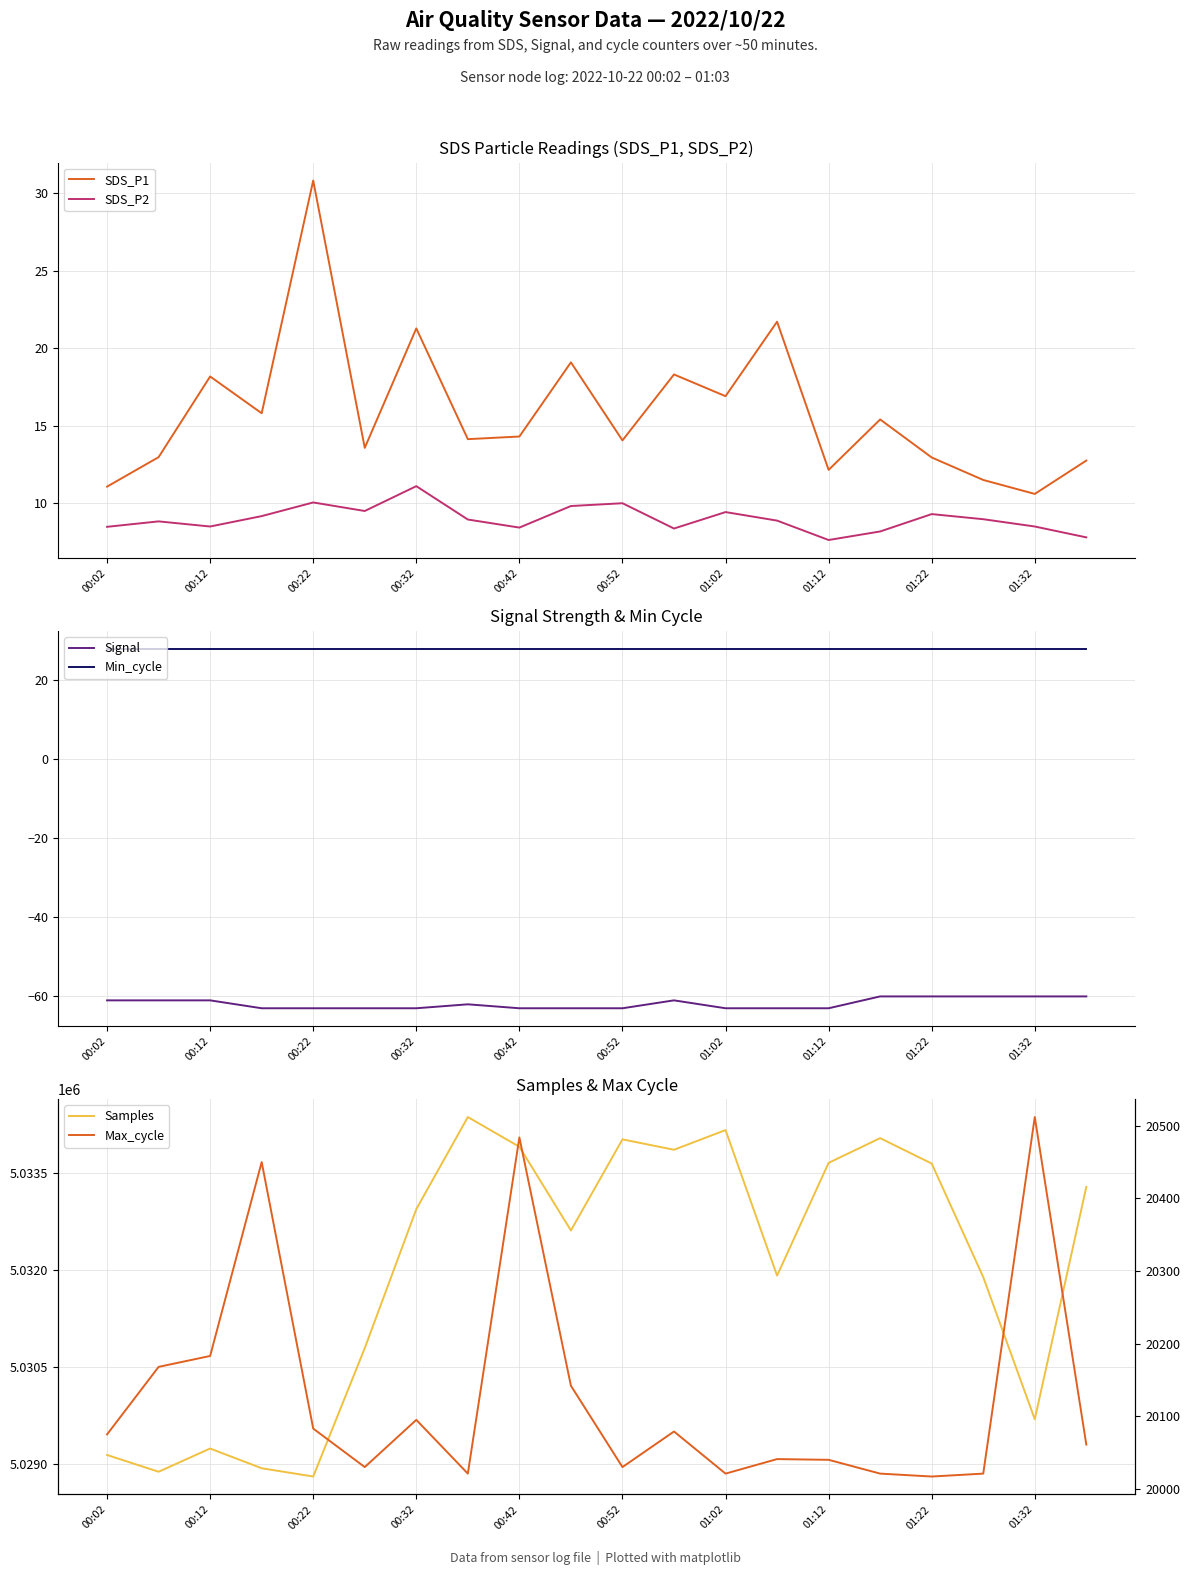

Is it true that SDS_P1 equals 5.1 at 01:12?

False